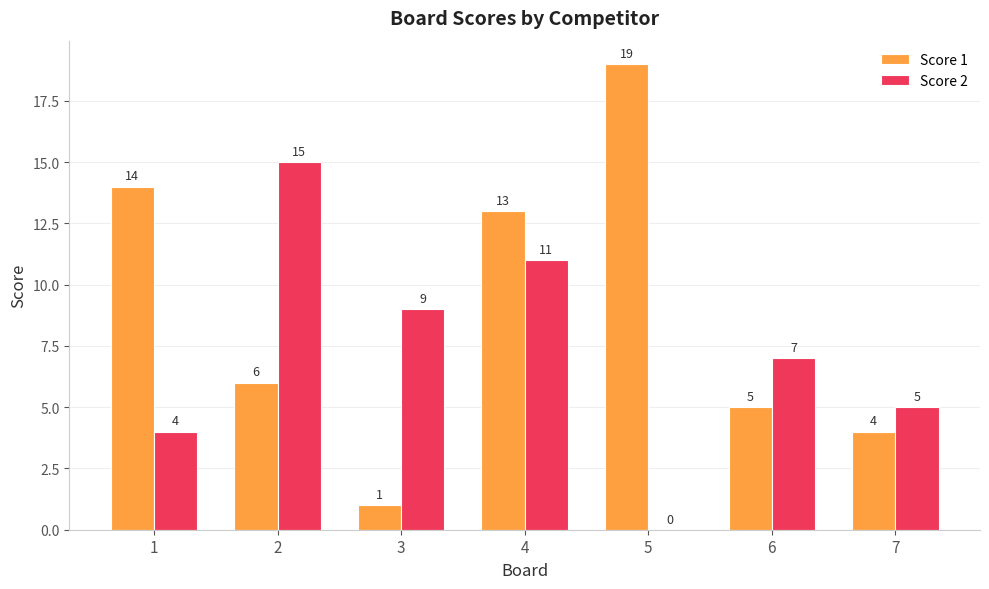

How many groups of bars are there?

7